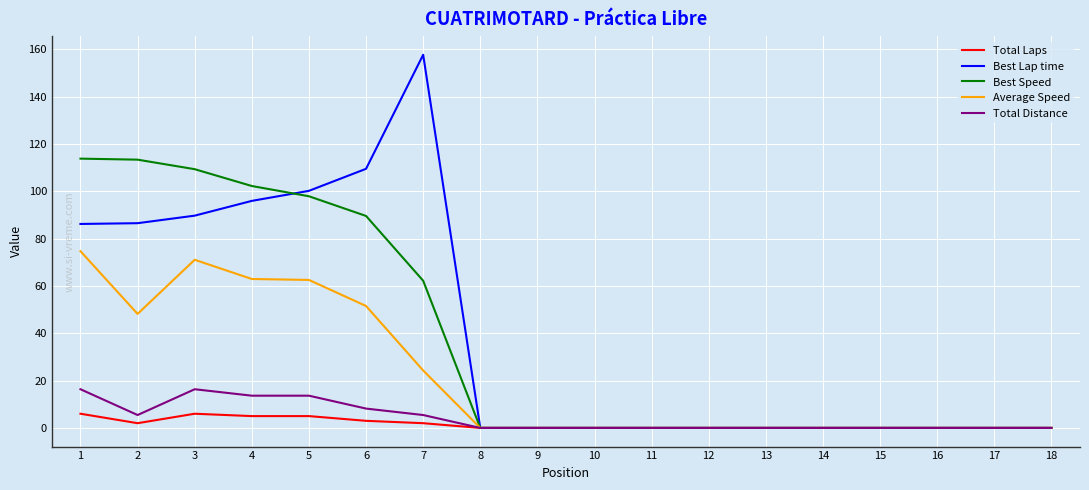

Which label corresponds to the largest value in the chart?

7